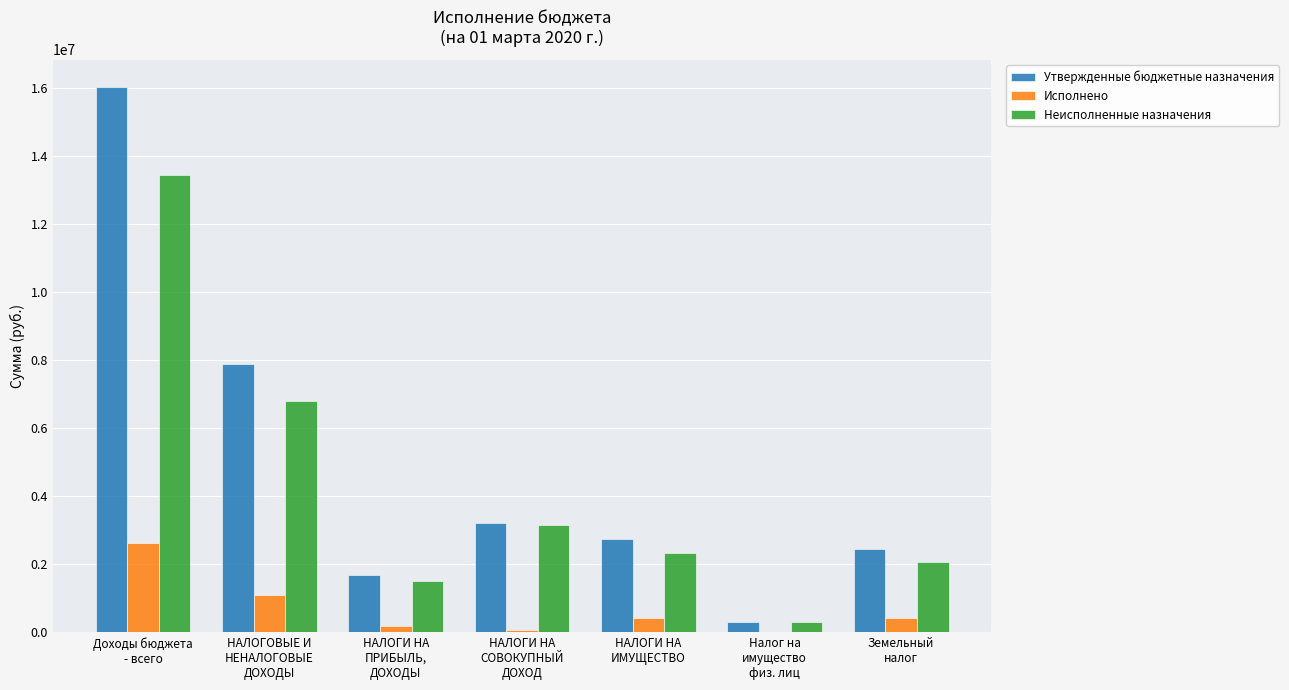

Which series has the largest total across all categories?

Утвержденные бюджетные назначения